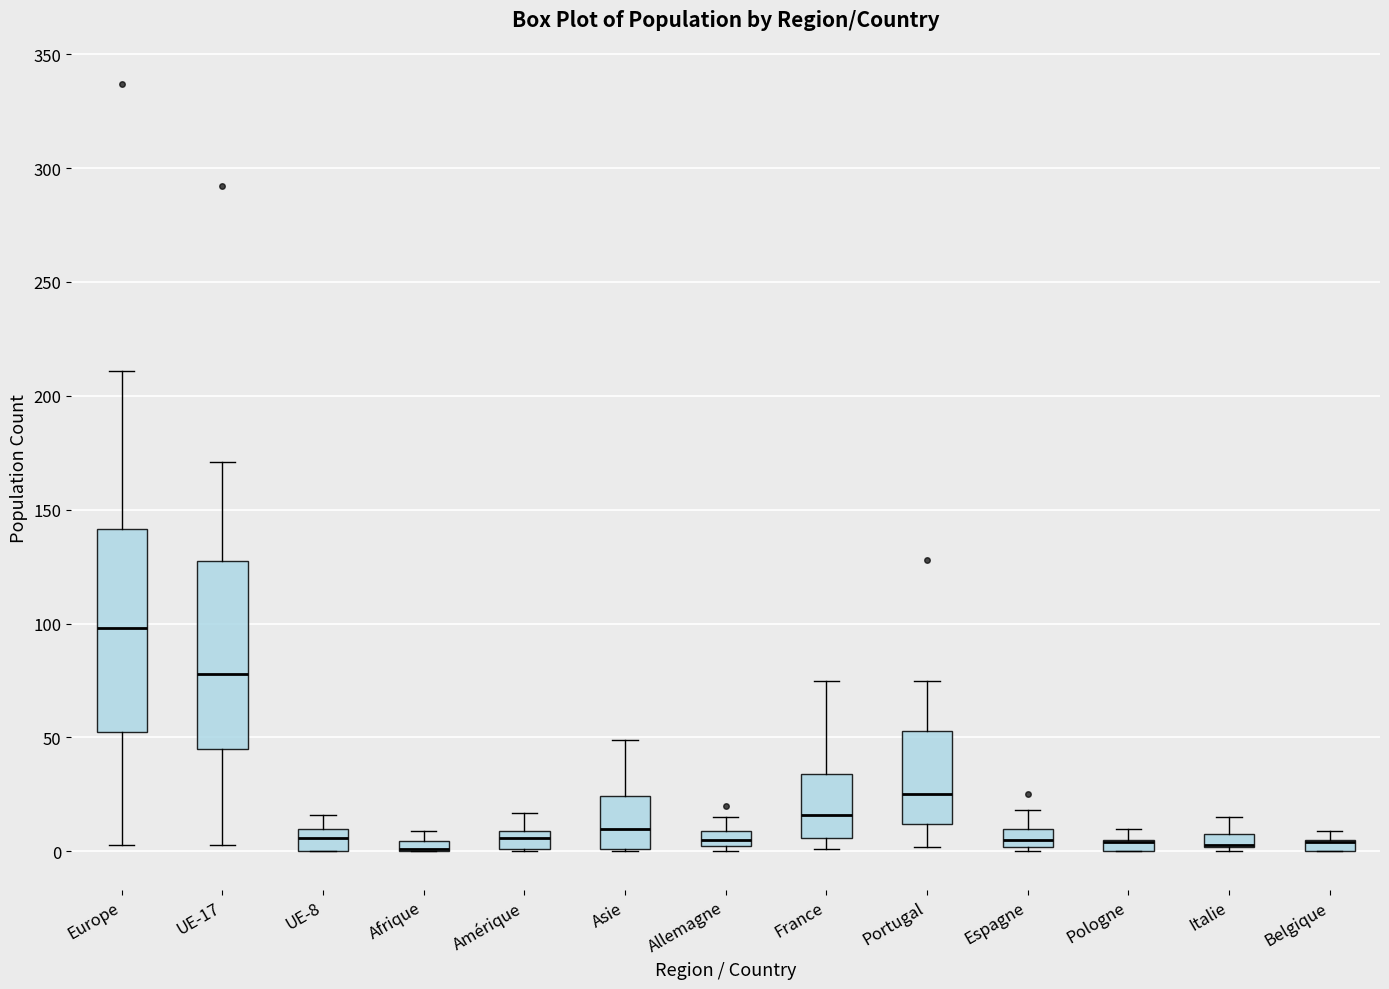

Where is the lower edge of the box for Allemagne on the y-axis? The values are not printed on the chart, so give them approximately, as read against the axis.

5